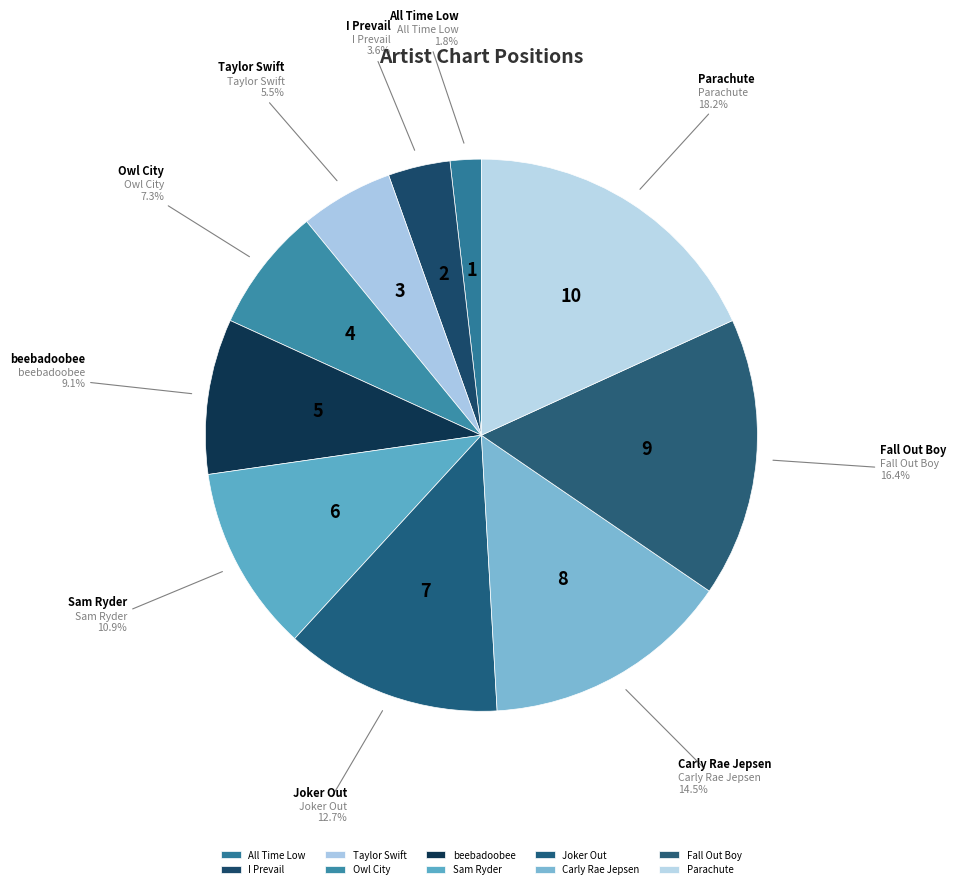

To the nearest percent, what portion does beebadoobee represent?

9%